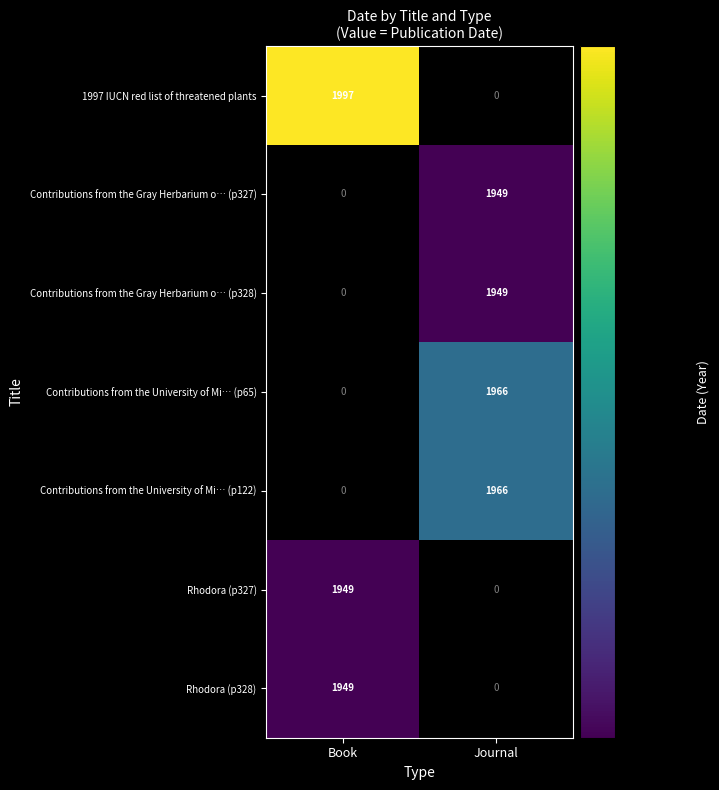

Which series changed the most between Book and Journal?

1997 IUCN red list of threatened plants